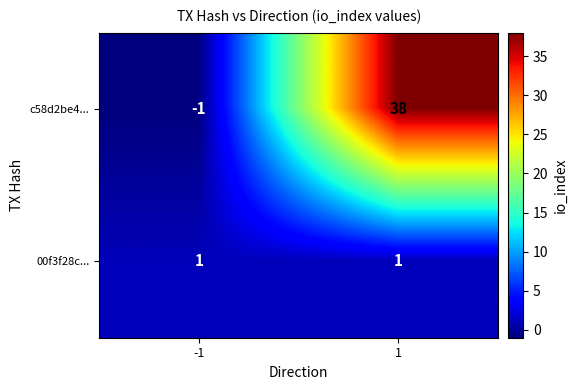

What is the difference between the maximum and minimum values in the c58d2be4... series?

39